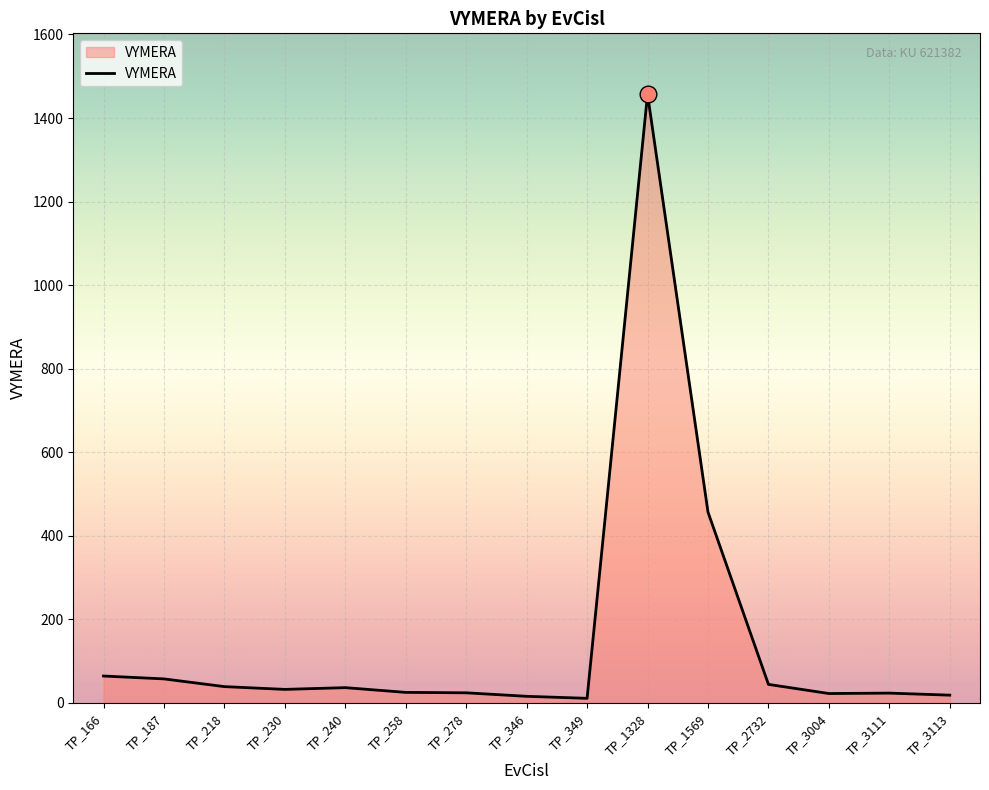

Between TP_166 and TP_1569, which is larger?

TP_1569